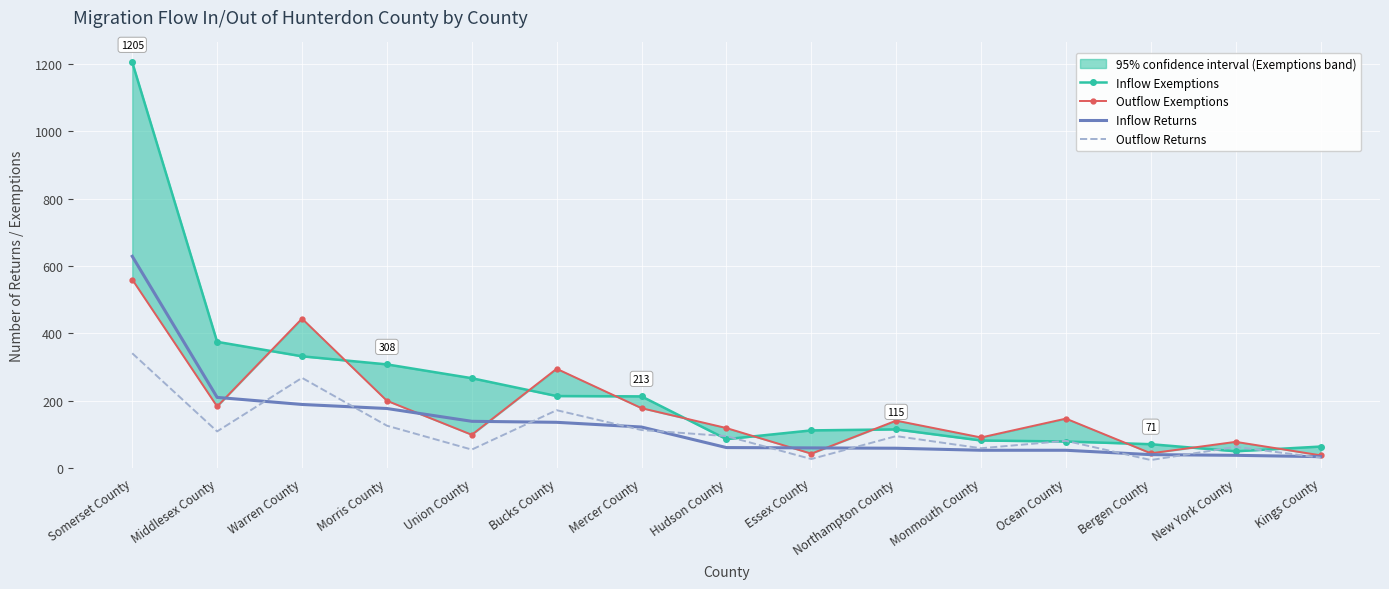

What is the minimum value for Inflow Exemptions?

50